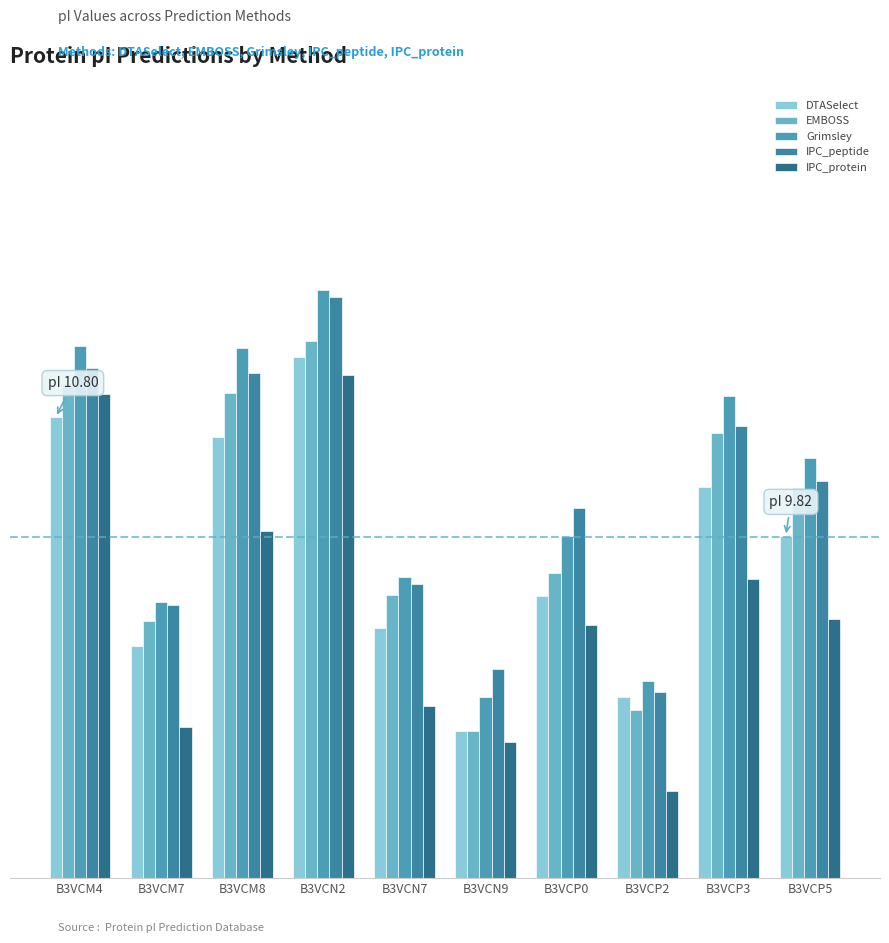

Is it true that Grimsley equals 9.8 at B3VCP0?

True